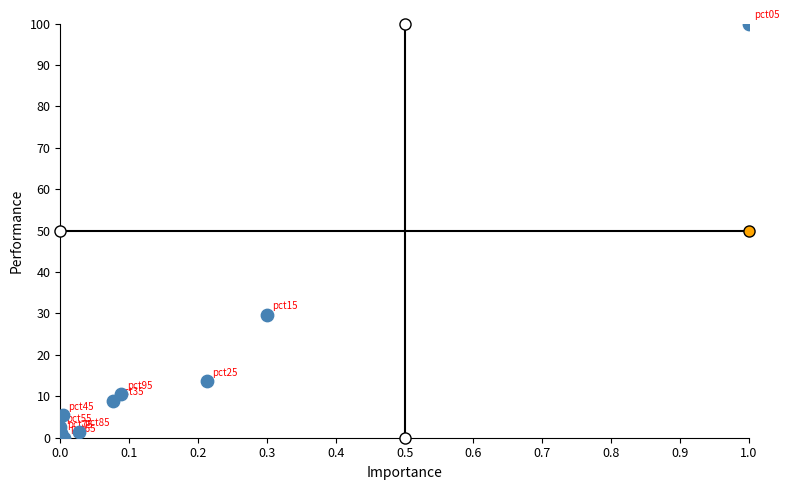

What is the average Y value?

17.3